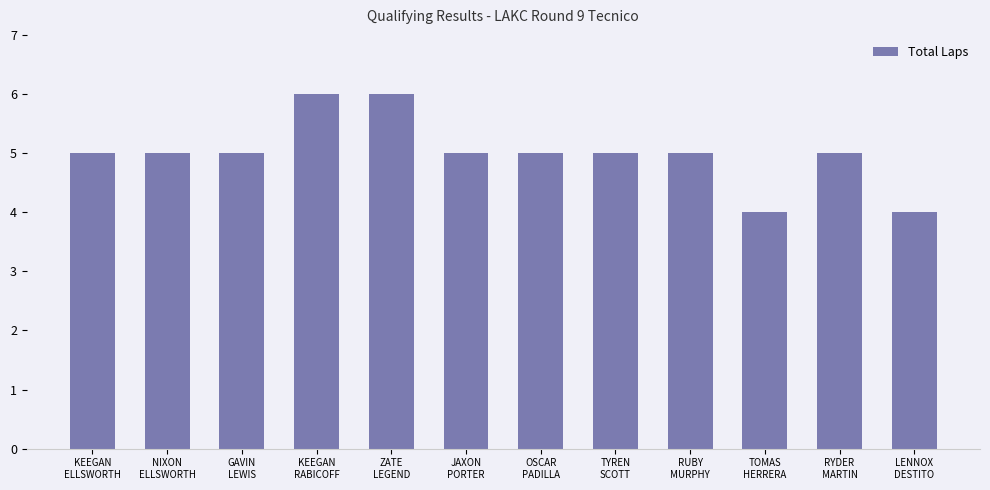

What is the minimum value shown in the chart?

4